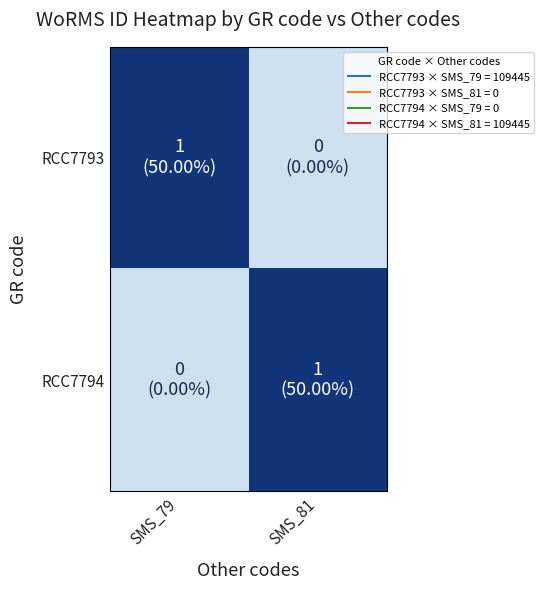

What is the greatest value displayed?

109445